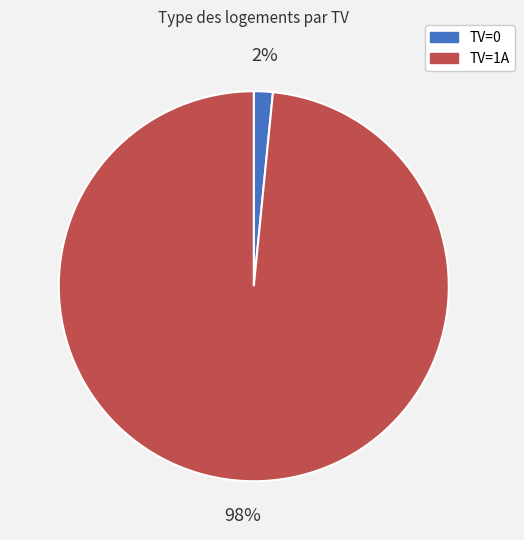

Which has a higher value, TV=1A or TV=0?

TV=1A